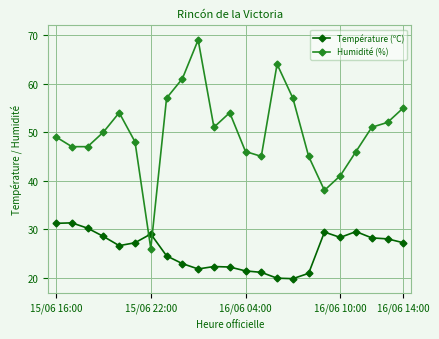

Which series has the largest range (max minus min)?

Humidité (%)